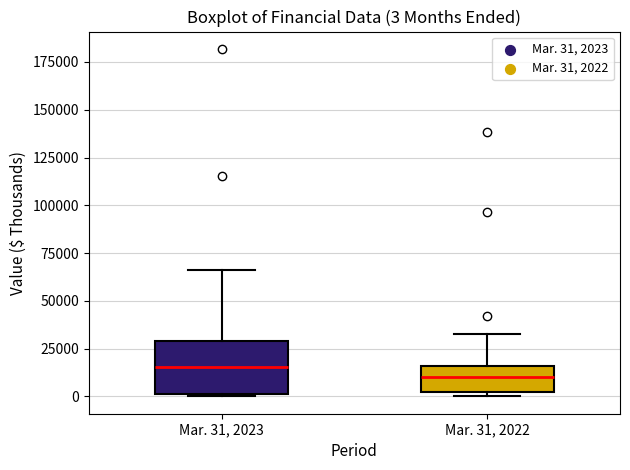

Which box is the tallest, from its lower edge to its upper edge?

Mar. 31, 2023